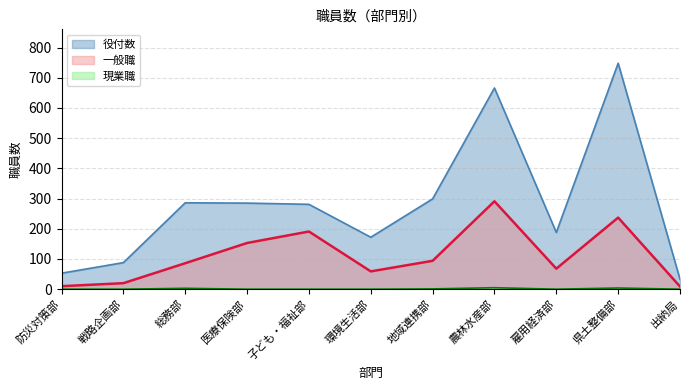

In 役付数, how many points are higher than both neighbors (excluding endpoints)?

3